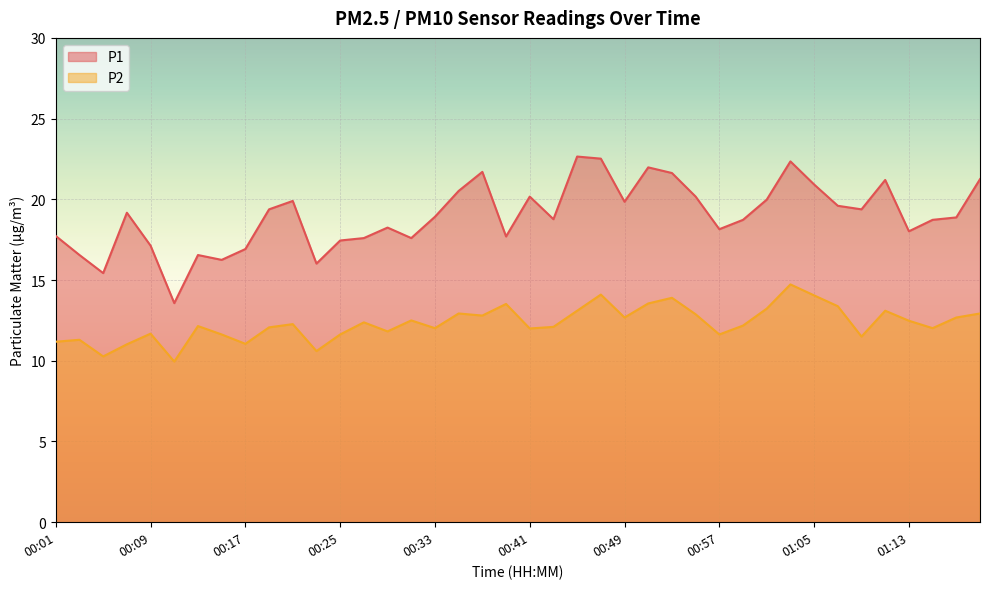

What position from the left is 01:03?

32